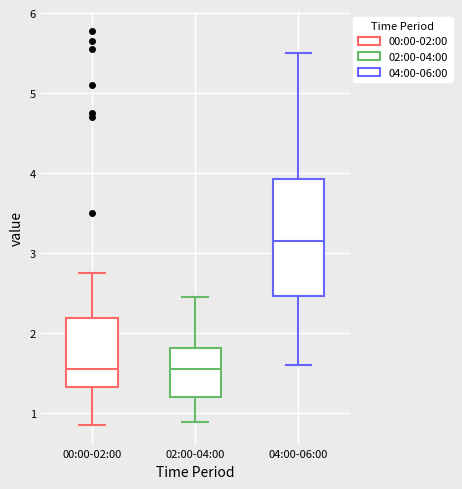

Which box is the tallest, from its lower edge to its upper edge?

04:00-06:00